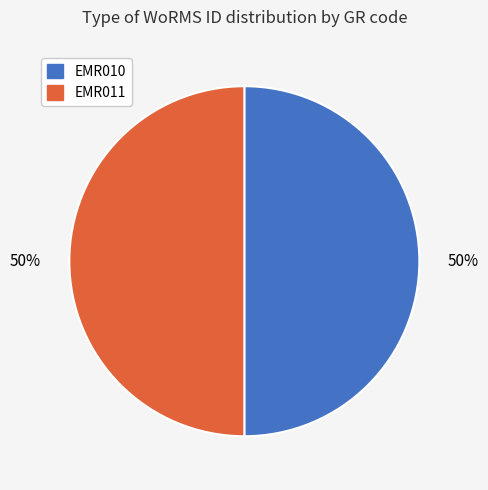

To the nearest percent, what percentage of the pie is EMR011?

50%